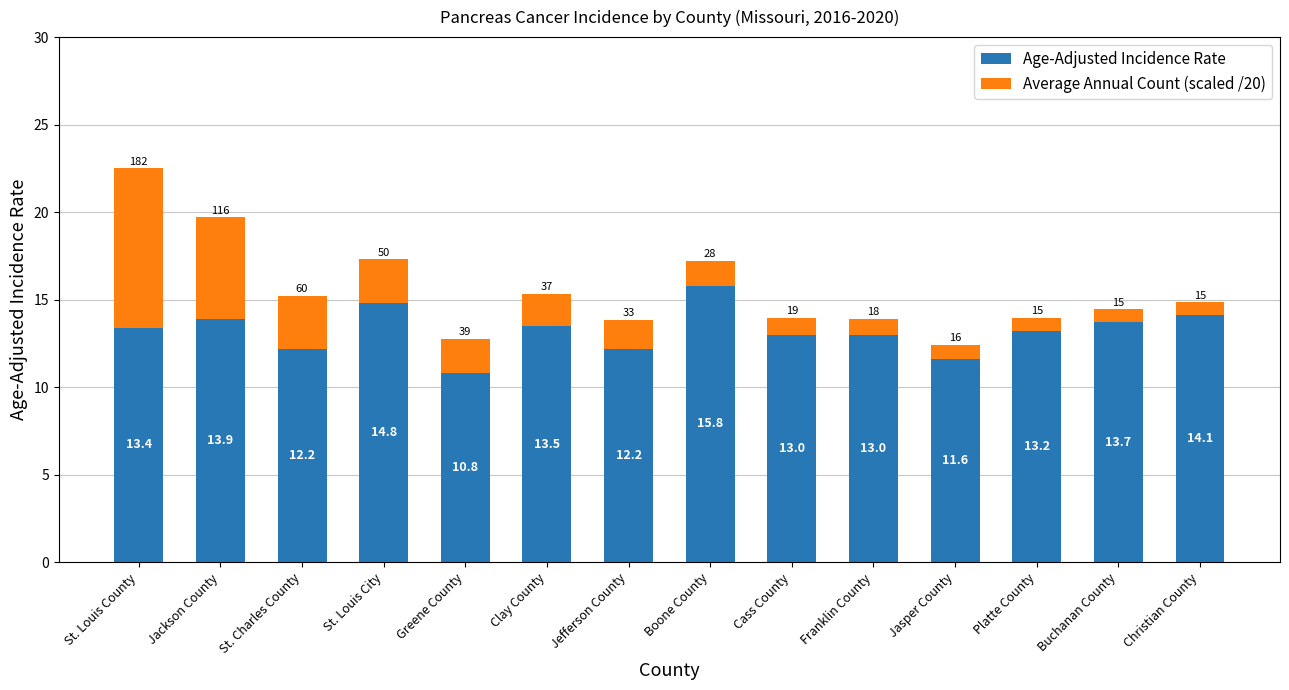

What is the sum of the Age-Adjusted Incidence Rate values at Boone County and St. Charles County?

28.0